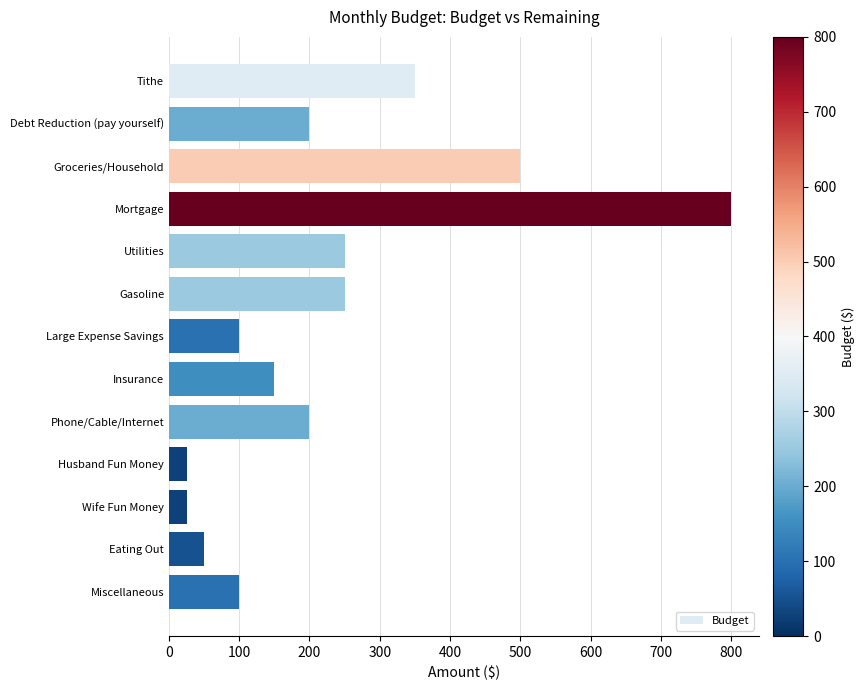

What is the label of the 13th bar from the bottom?

Tithe